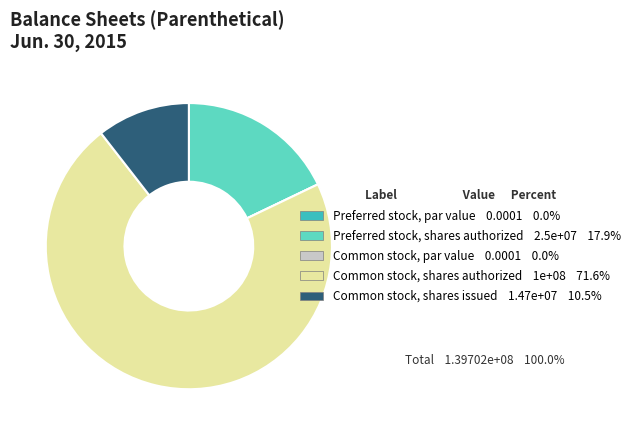

The Preferred stock, shares authorized slice represents 7% of the pie. True or false?

False